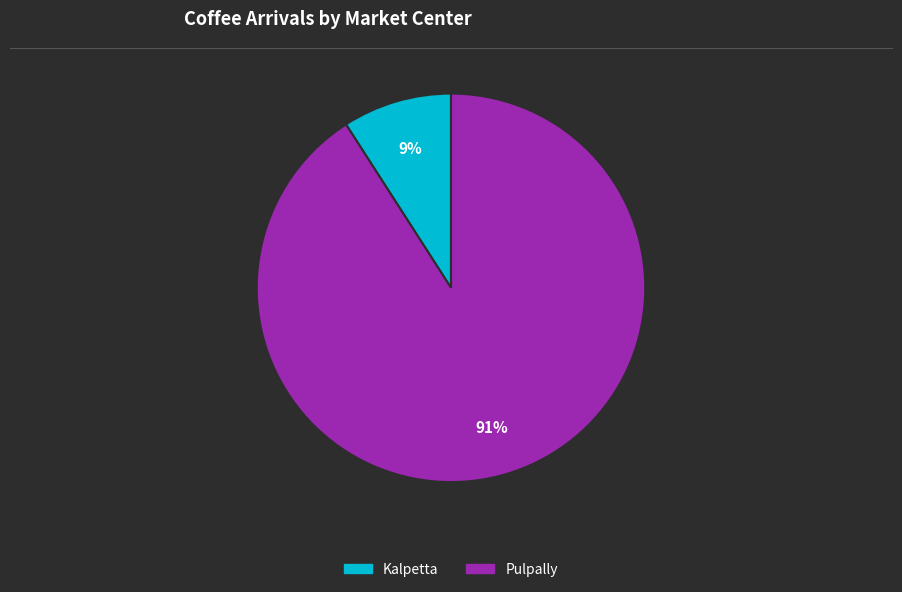

To the nearest percent, what is the difference between the Pulpally and Kalpetta slice percentages?

82%